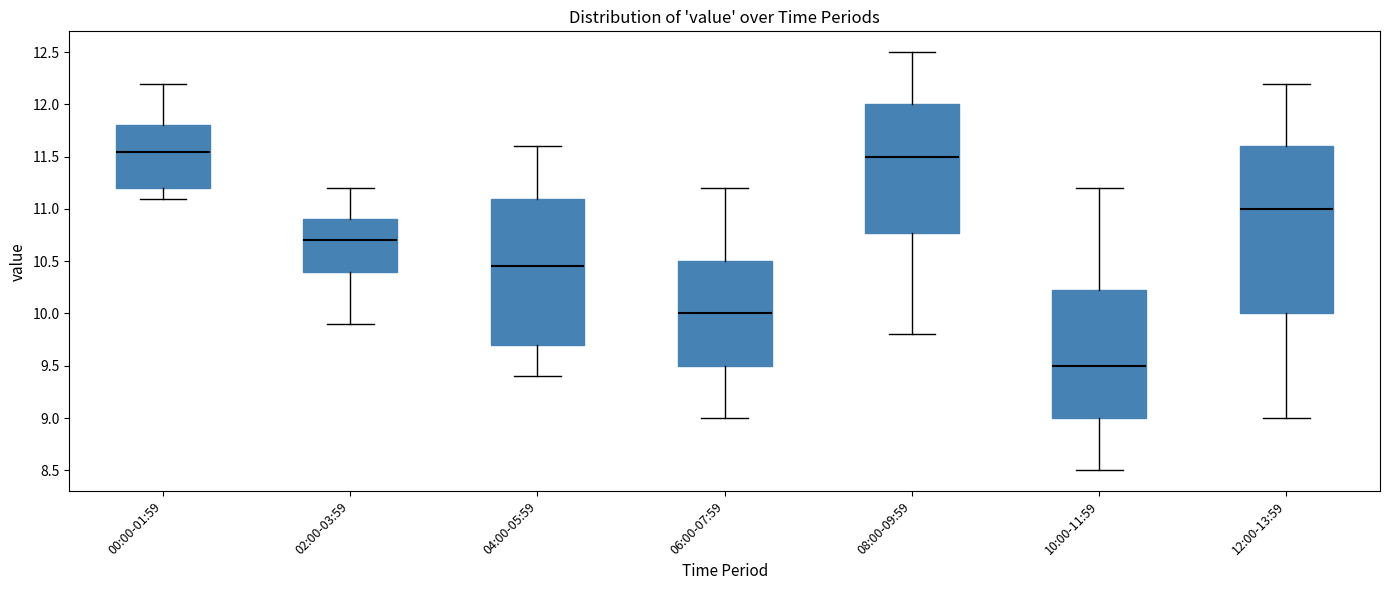

Reading left to right, read every box against the y-axis: the position of its median line, the range the box covers, and the ends of its whiskers. The values are not printed on the chart, so give them approximately, as read against the axis.

00:00-01:59: median 11.55, box 11.20 to 11.80, whiskers 11.10 to 12.20
02:00-03:59: median 10.70, box 10.40 to 10.90, whiskers 9.90 to 11.20
04:00-05:59: median 10.45, box 9.70 to 11.10, whiskers 9.40 to 11.60
06:00-07:59: median 10.00, box 9.50 to 10.50, whiskers 9.00 to 11.20
08:00-09:59: median 11.50, box 10.80 to 12.00, whiskers 9.80 to 12.50
10:00-11:59: median 9.50, box 9.00 to 10.25, whiskers 8.50 to 11.20
12:00-13:59: median 11.00, box 10.00 to 11.60, whiskers 9.00 to 12.20